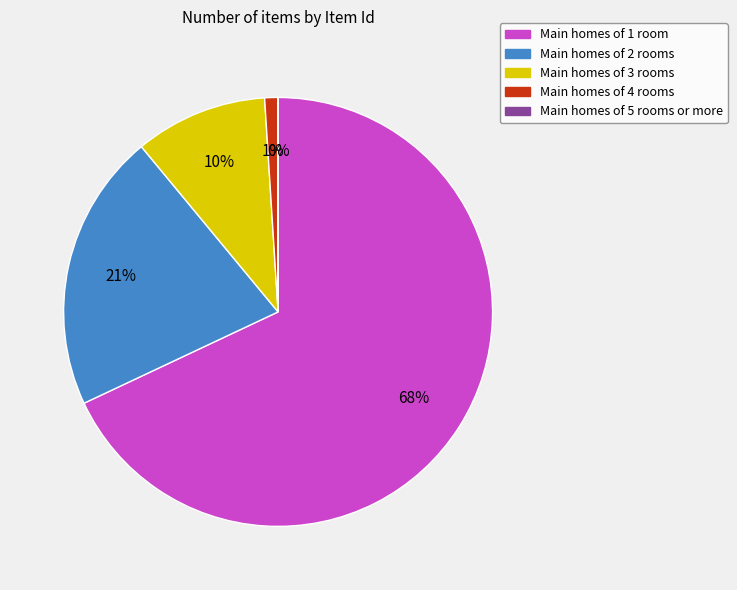

Is it true that Main homes of 1 room is 68% of the pie?

True